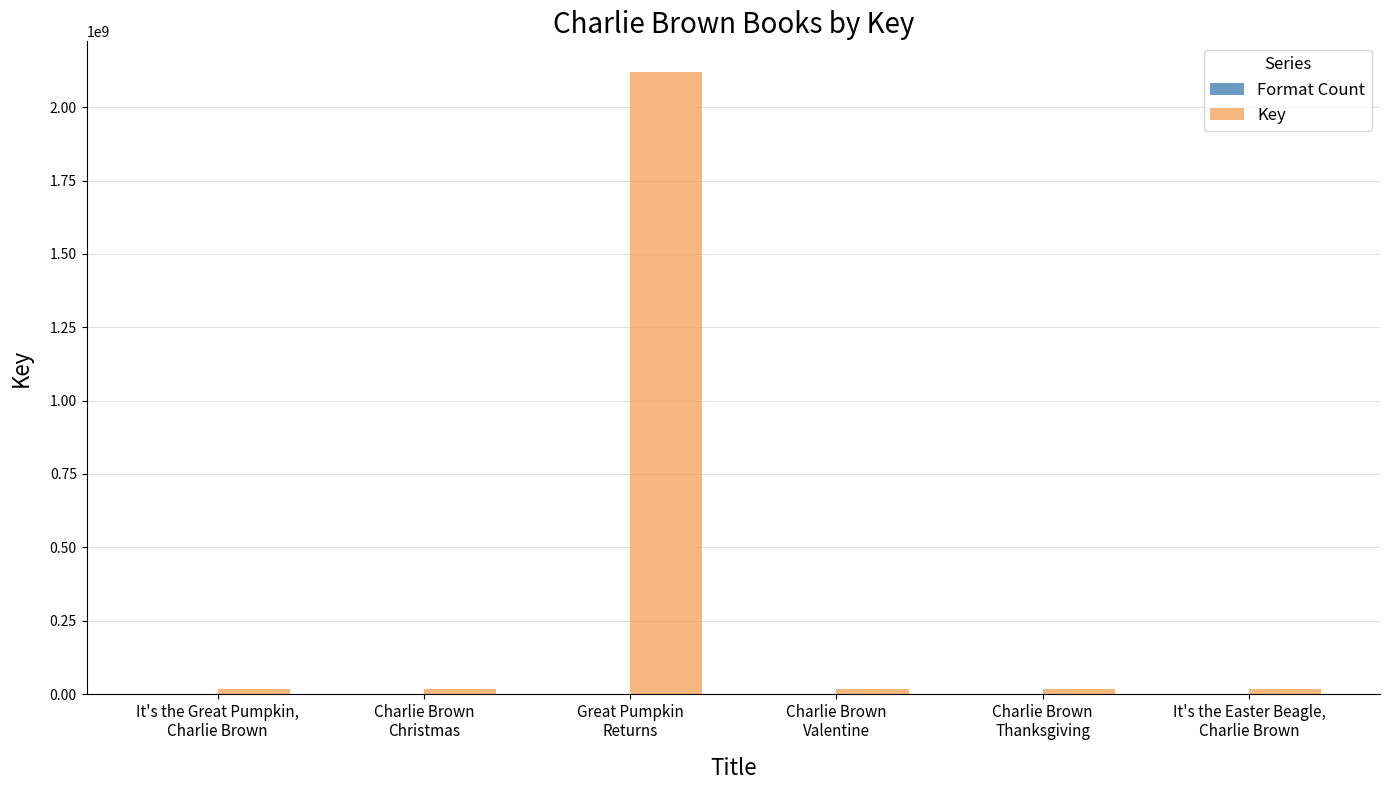

Which series has the largest total across all categories?

Key